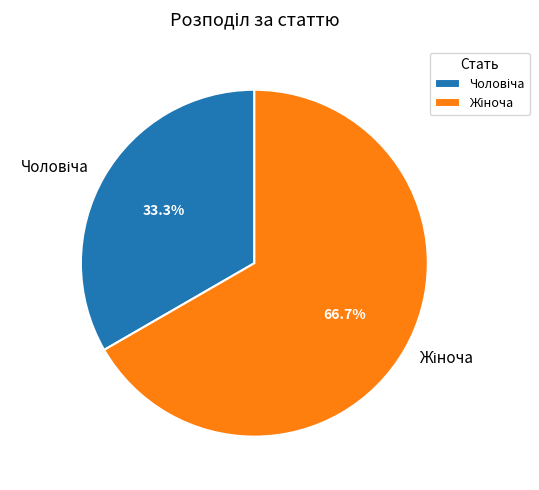

To the nearest percent, what is the difference between the largest and smallest slice percentages?

33%